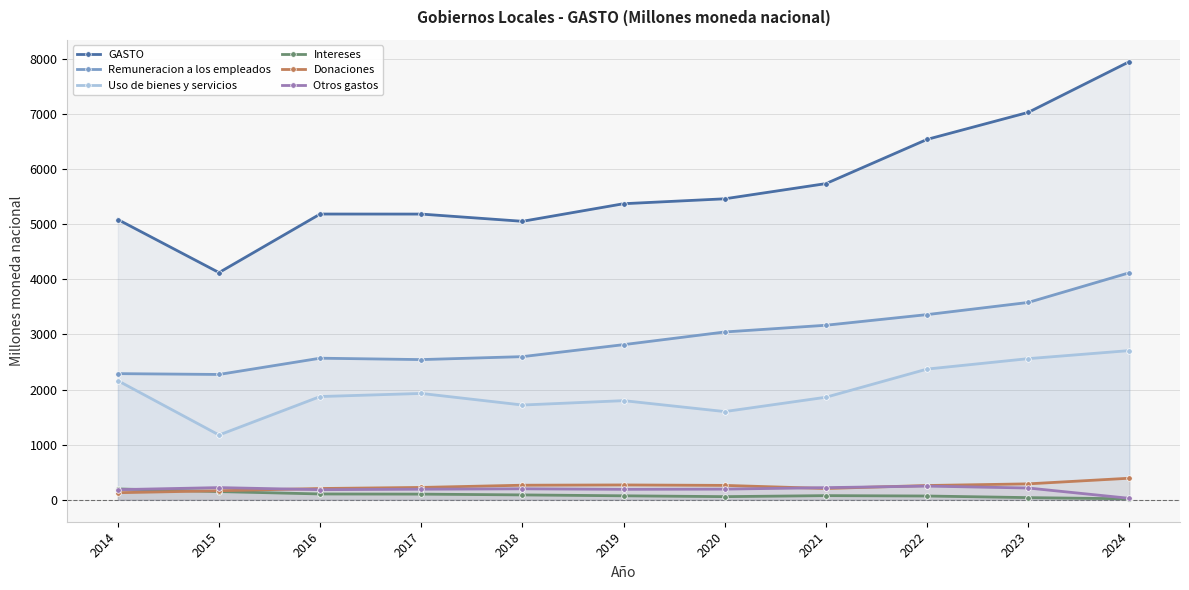

True or false: Remuneracion a los empleados and Uso de bienes y servicios cross at least once.

False